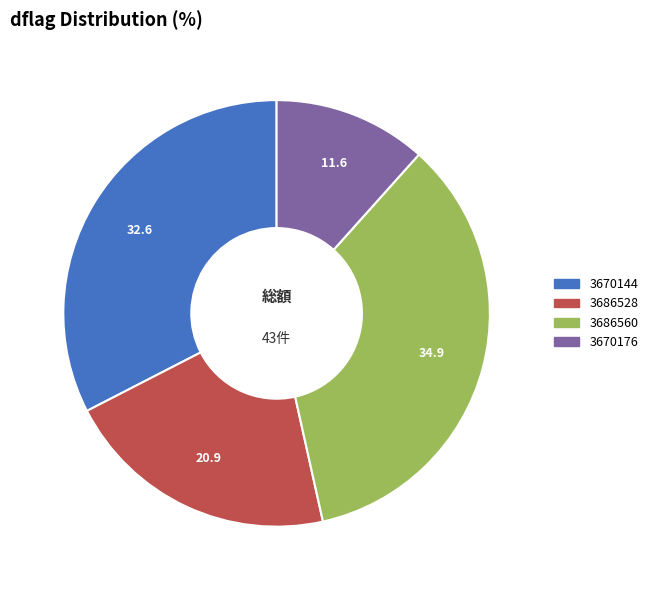

Which slice is the smallest?

3670176